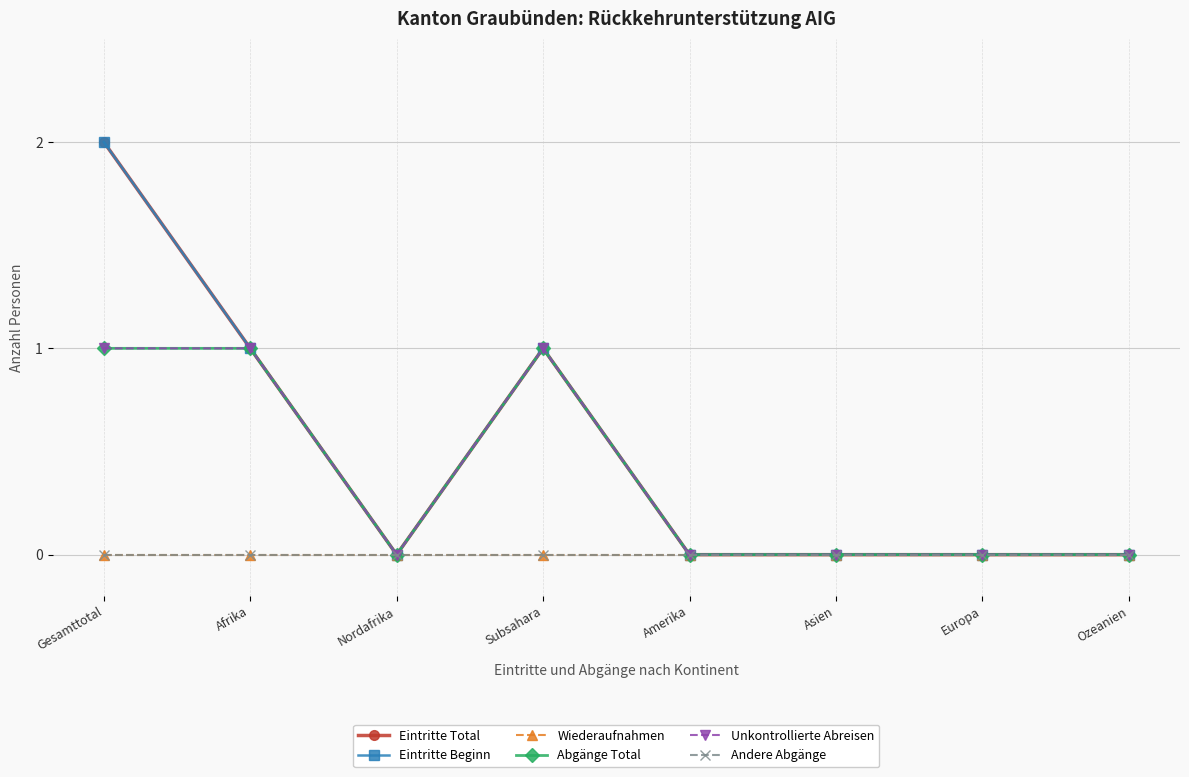

What is the difference between the maximum and second lowest values in the Eintritte Total series?

2